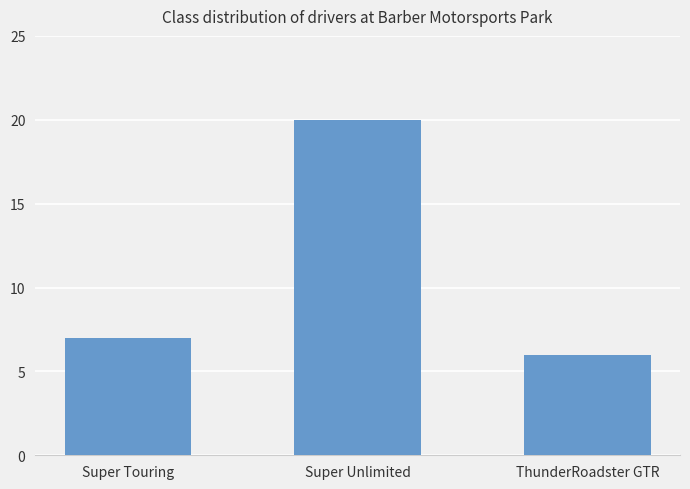

What is the sum of all values?

33